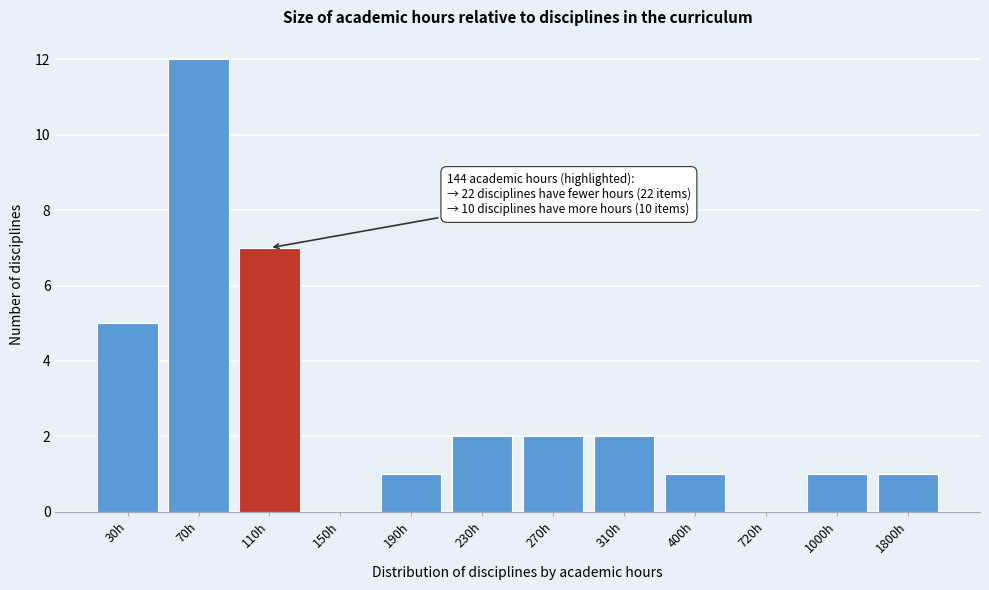

Reading right to left, what are all the values shown in this chart?

1800h=1	1000h=1	720h=0	400h=1	310h=2	270h=2	230h=2	190h=1	150h=0	110h=7	70h=12	30h=5